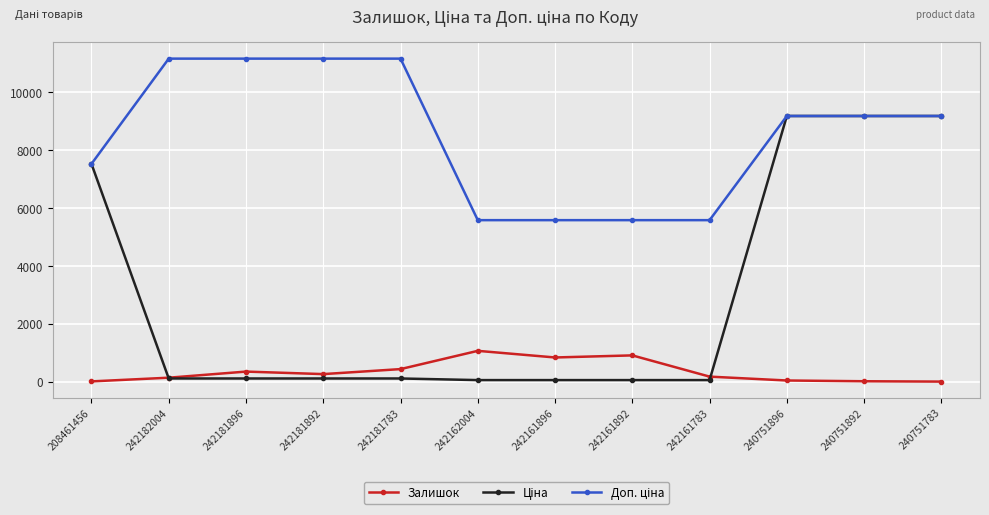

What position from the right is 242181896?

10